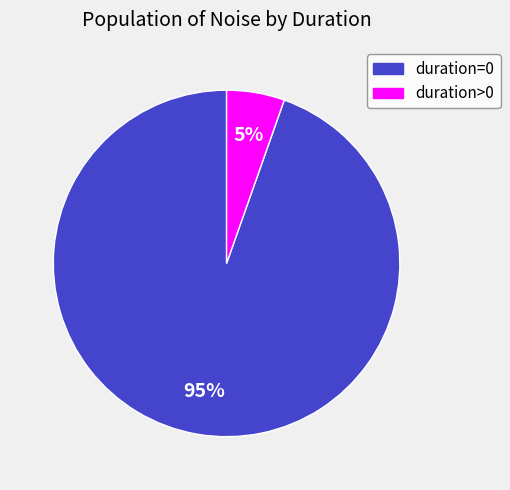

Is it true that duration>0 is 19% of the pie?

False